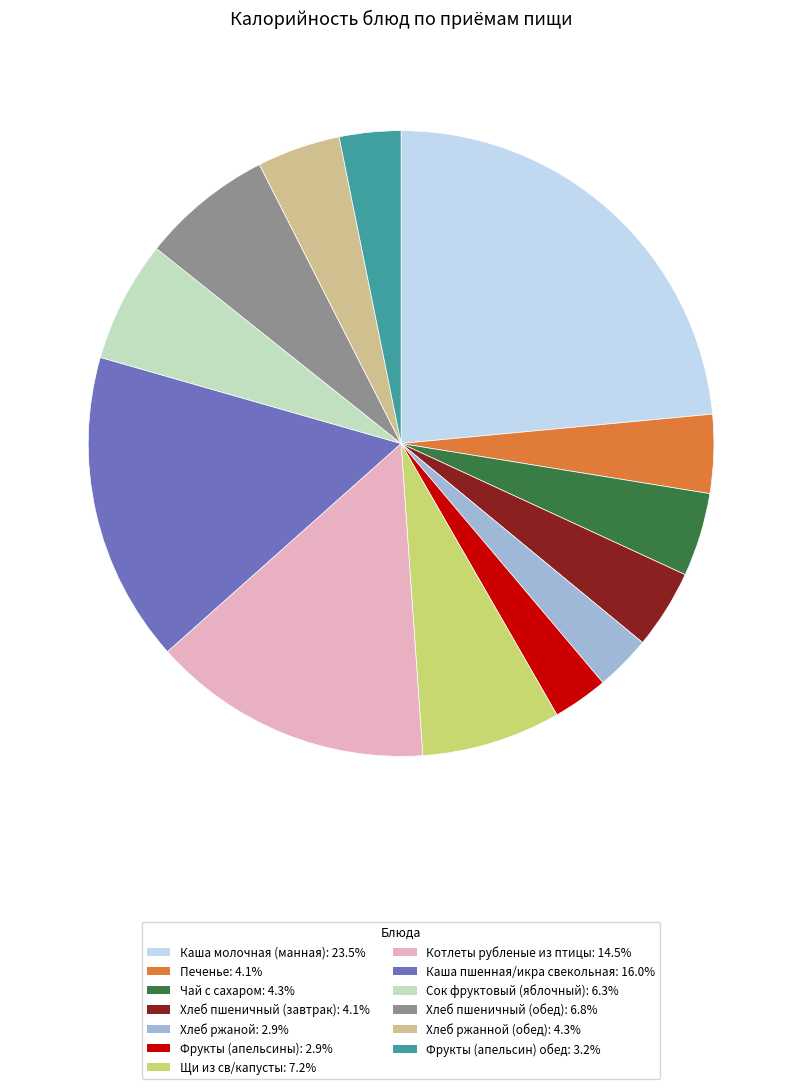

How many segments does this pie chart have?

13